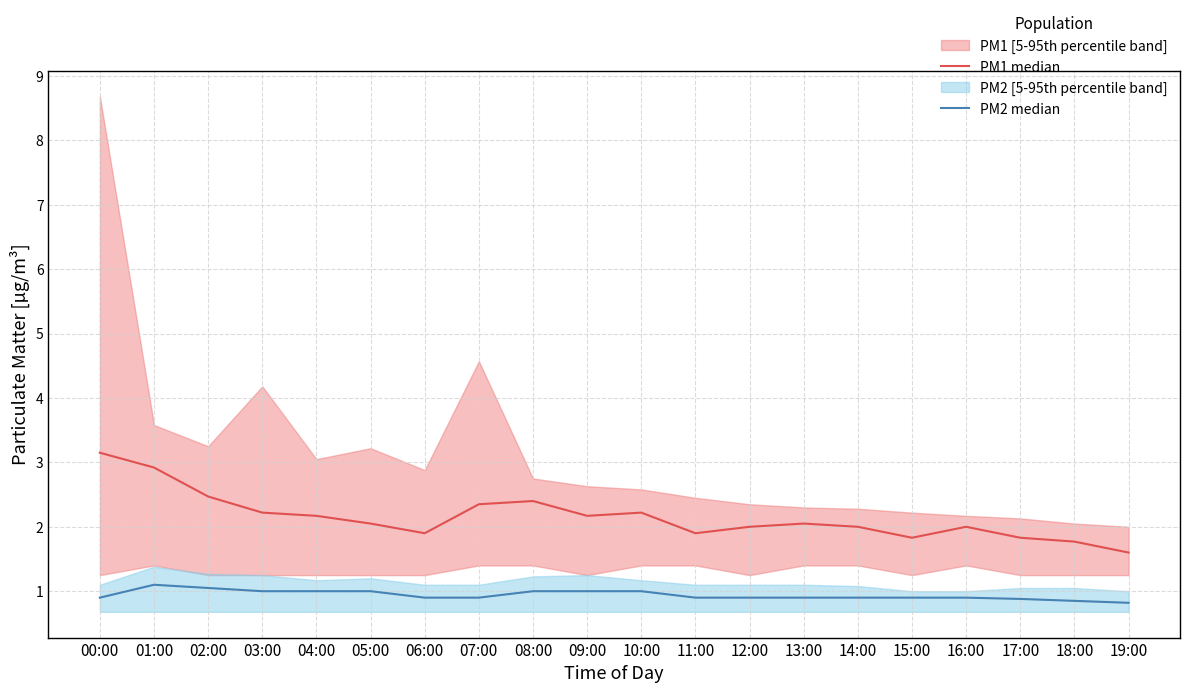

At which category does PM2 median reach its first local peak?

01:00